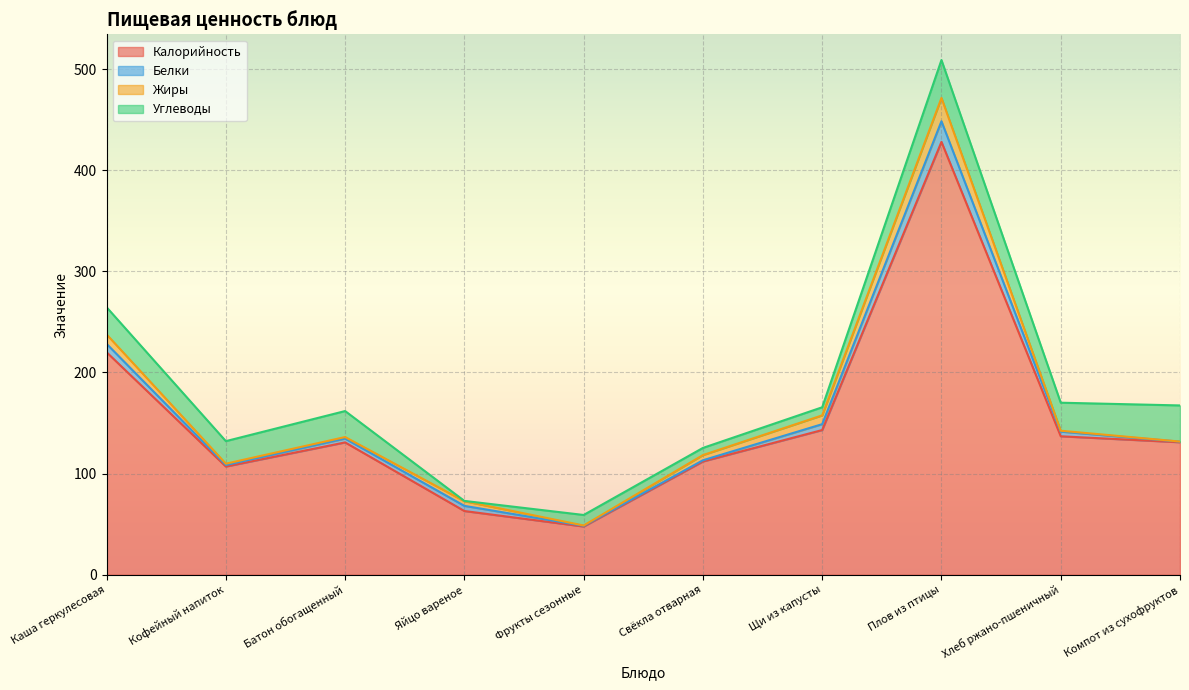

What is the sum of the Жиры values at Фрукты сезонные and Кофейный напиток?

1.6